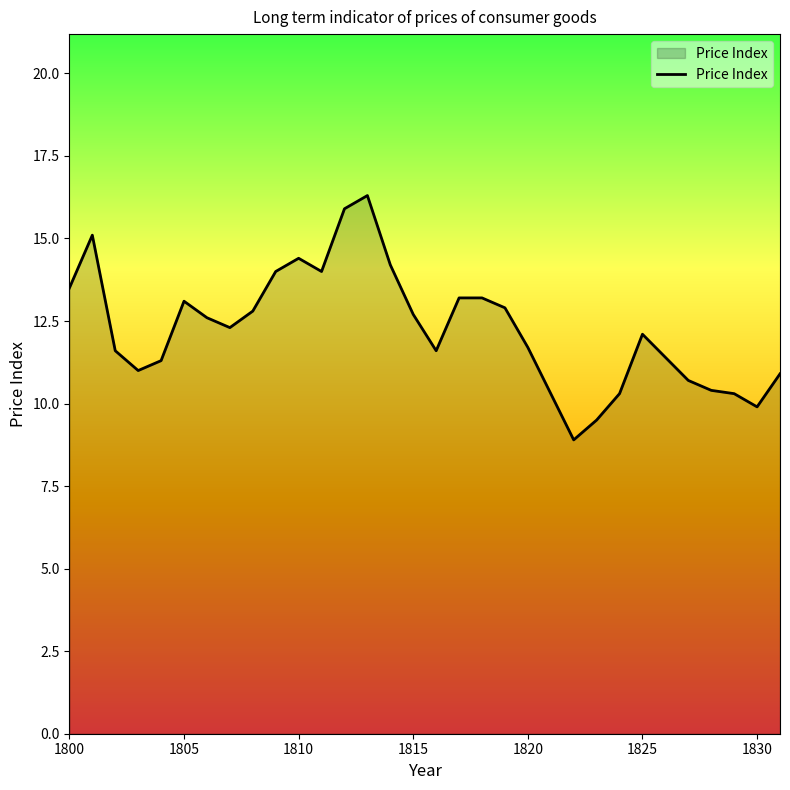

What is the smallest value displayed?

8.9